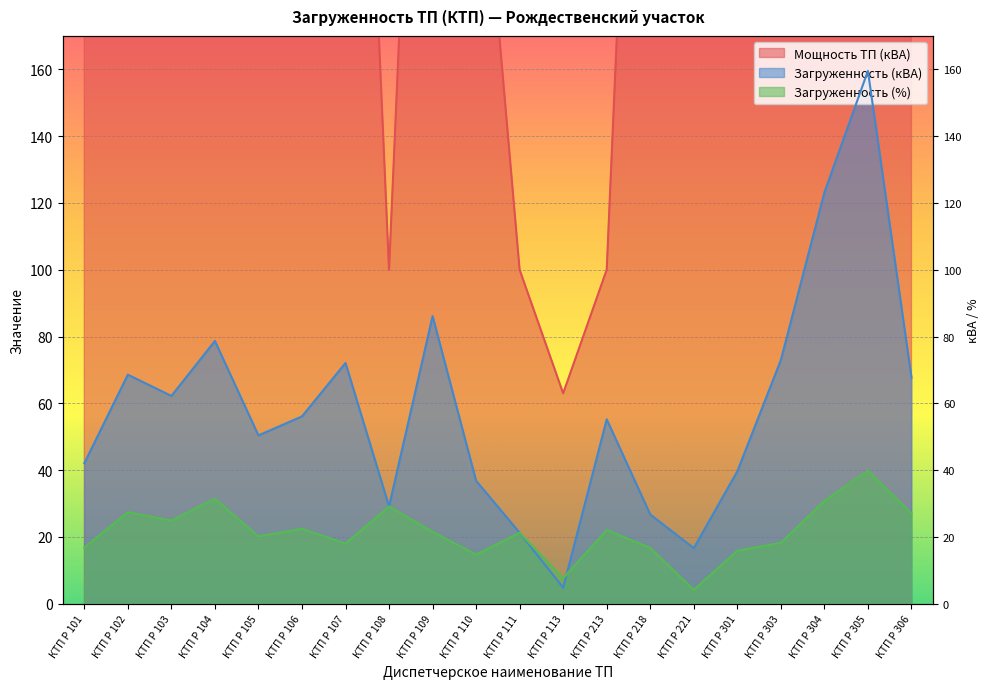

How many data points in Мощность ТП (кВА) are less than 250?

4